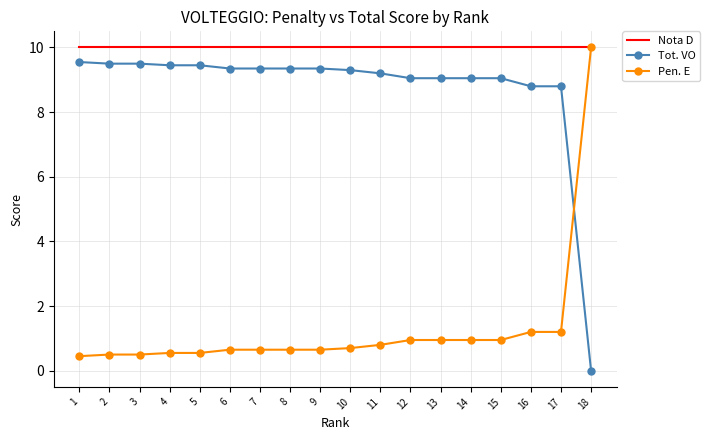

Where does the Tot. VO series first go above 9?

1